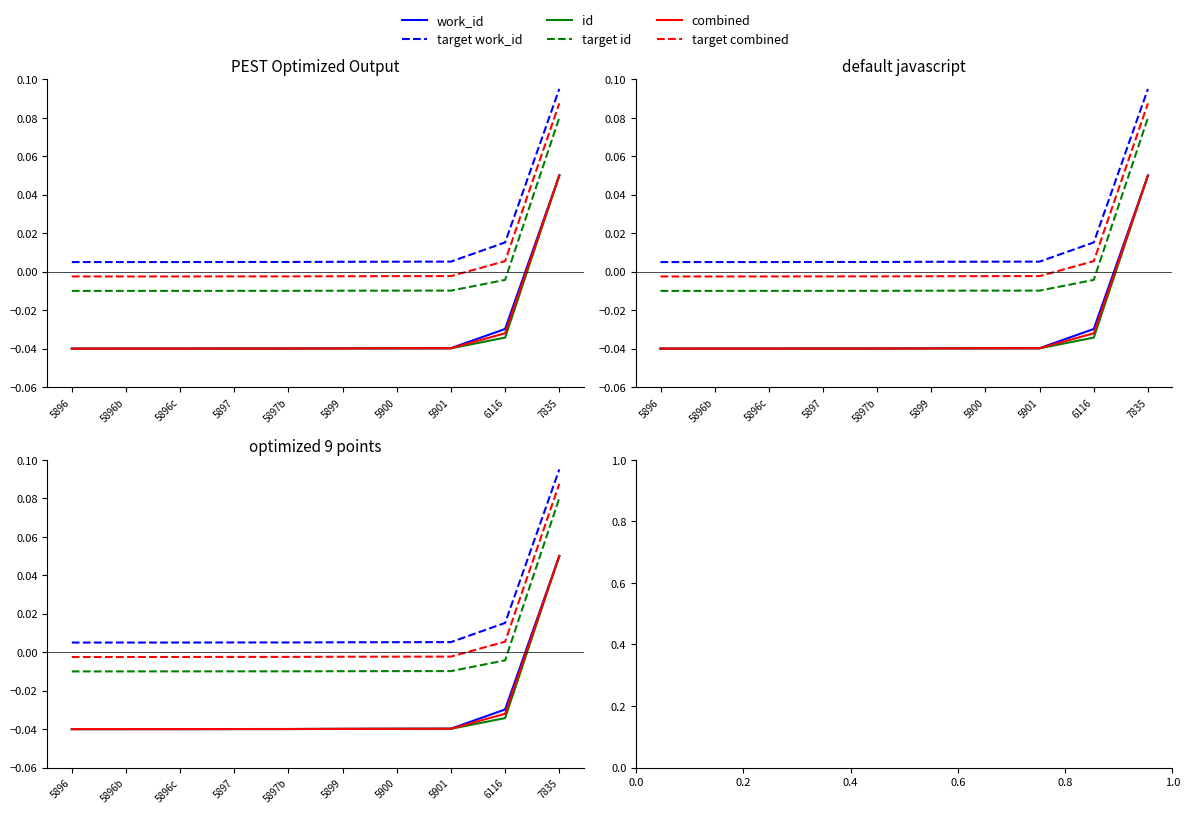

True or false: target id has a value of -0.0 at 5896.

True